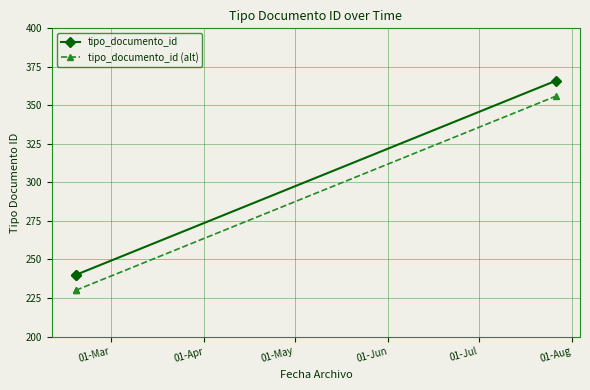

What is the difference between the maximum and second lowest values in the tipo_documento_id (alt) series?

126